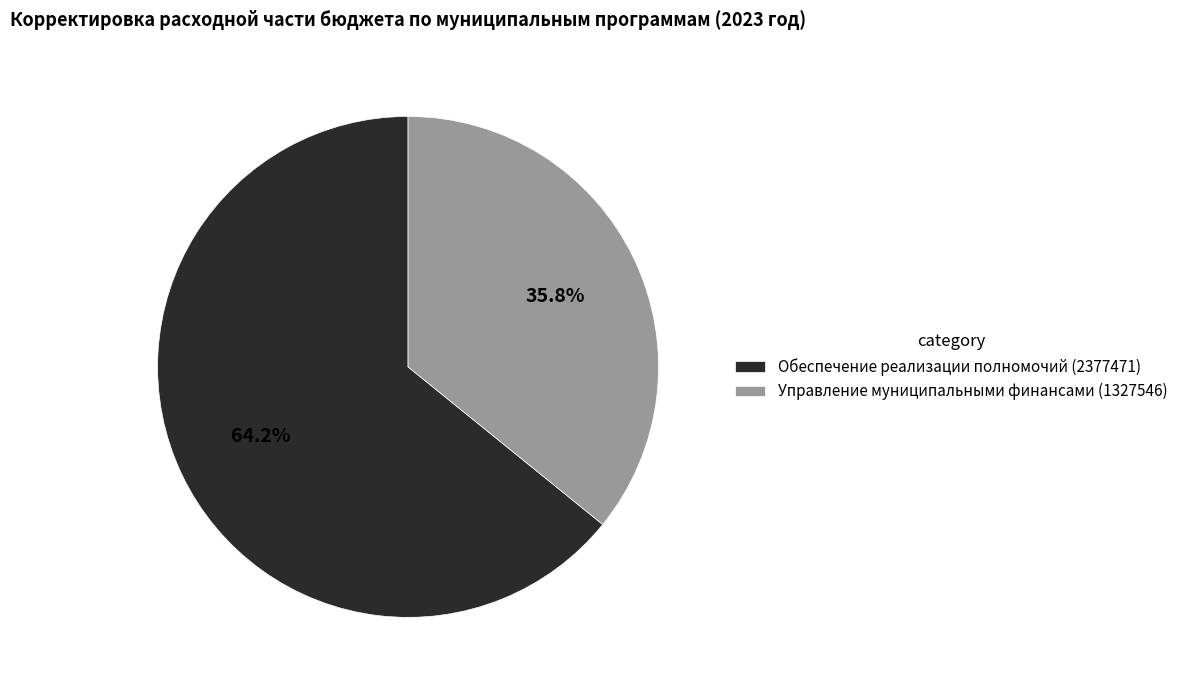

What is the total percentage of Обеспечение реализации полномочий (2377471) and Управление муниципальными финансами (1327546)?

100.0%